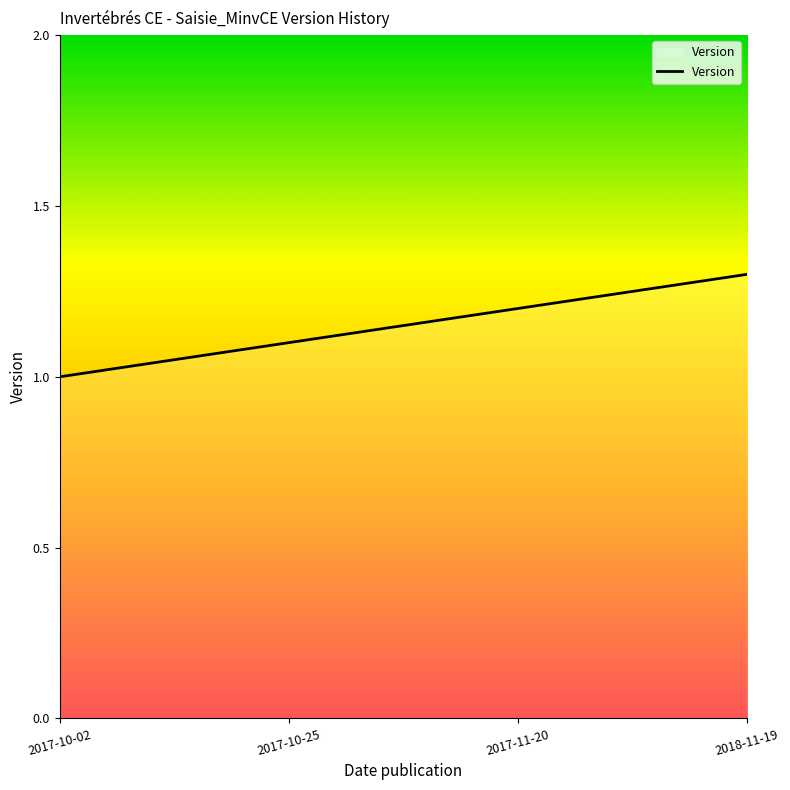

True or false: the data shows 2.0 at 2017-10-25.

False